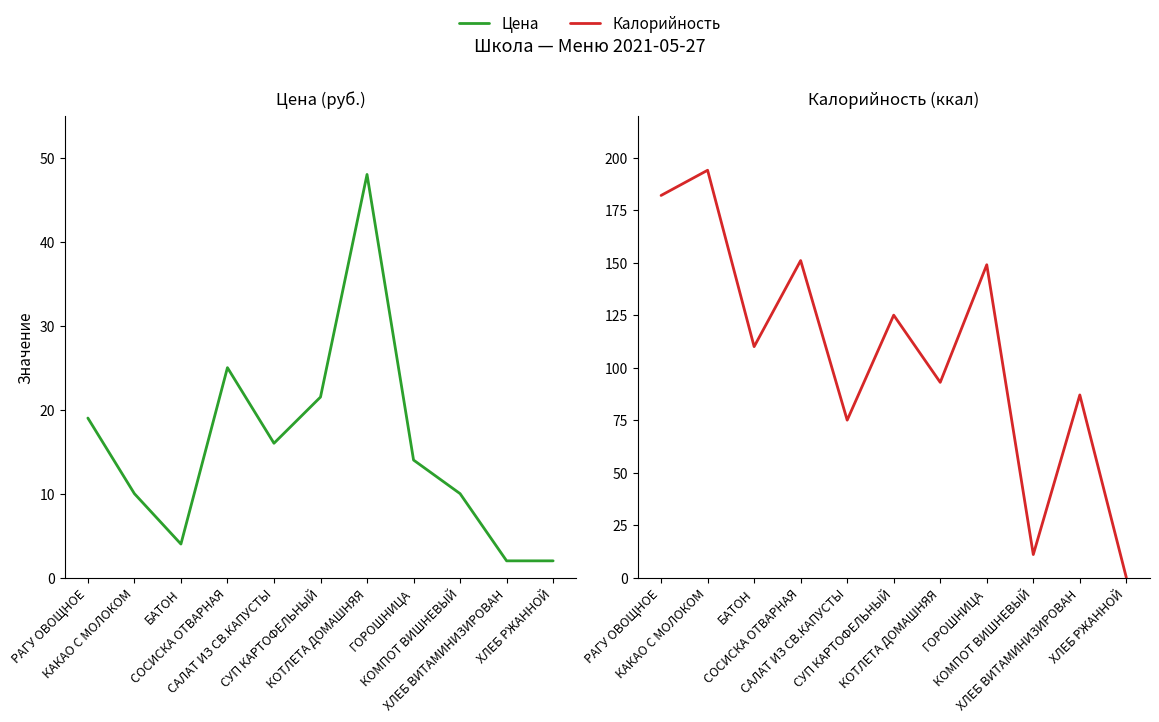

True or false: Калорийность has more than 0 interior local peaks.

True